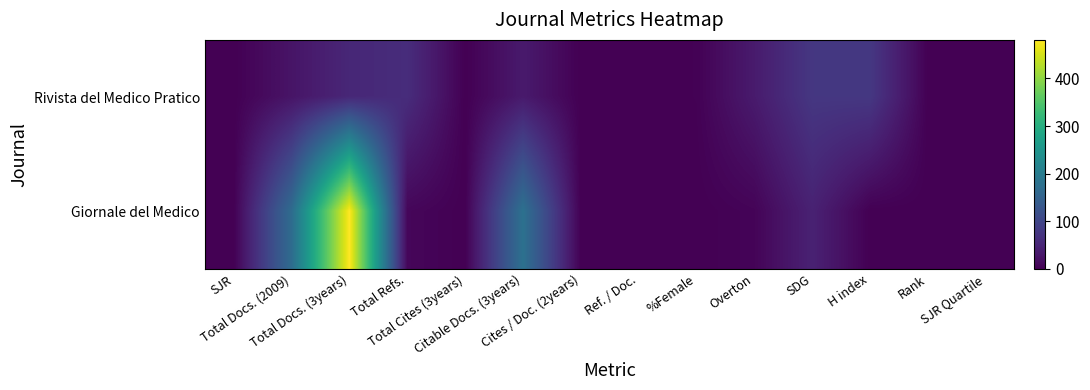

Rank the series by their maximum value, from lowest to highest.

Rivista del Medico Pratico, Giornale del Medico